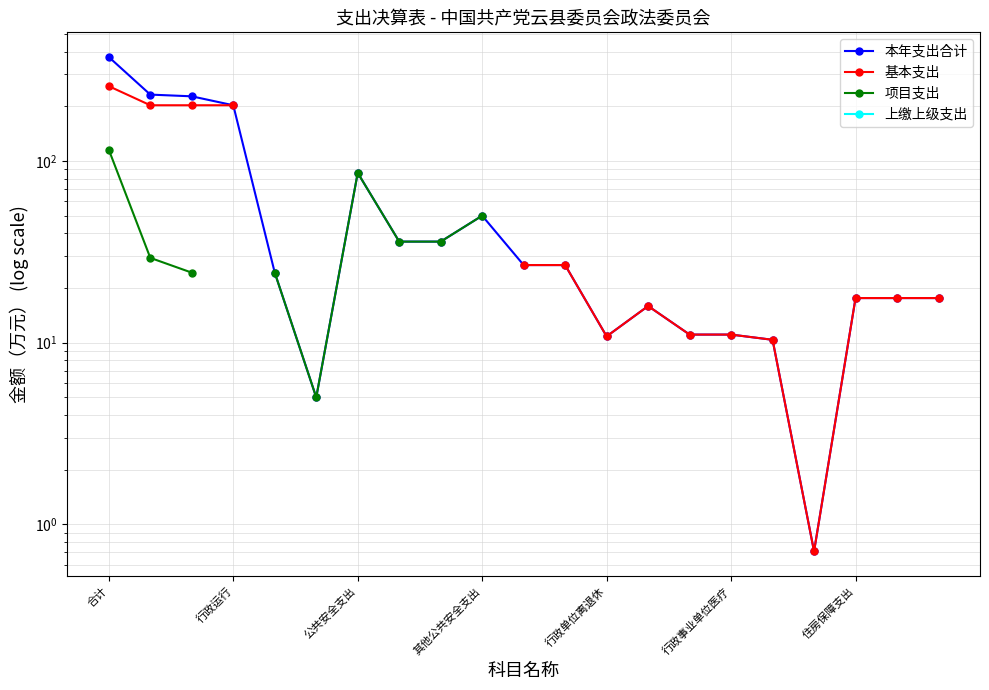

True or false: 上缴上级支出 and 项目支出 cross at least once.

False